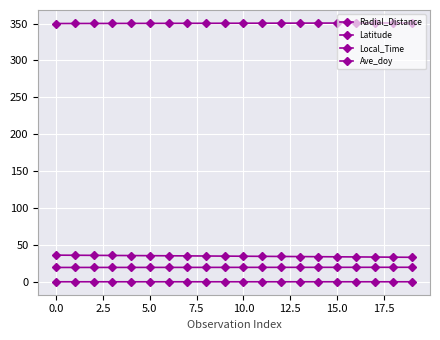

Reading left to right, list all the values displayed in this chart.

Radial_Distance: 36.1	35.9	35.8	35.6	35.5	35.3	35.2	35.0	34.9	34.7	34.6	34.4	34.3	34.1	34.0	33.8	33.6	33.5	33.3	33.1
Latitude: -0.1	-0.1	-0.1	-0.1	-0.1	-0.1	-0.1	-0.1	-0.1	-0.1	-0.1	-0.1	-0.1	-0.1	-0.1	-0.1	-0.1	-0.1	-0.1	-0.1
Local_Time: 19.4	19.4	19.4	19.4	19.4	19.4	19.4	19.4	19.5	19.5	19.5	19.5	19.5	19.5	19.5	19.5	19.6	19.6	19.6	19.6
Ave_doy: 350.0	350.1	350.1	350.1	350.2	350.2	350.3	350.3	350.4	350.4	350.4	350.5	350.5	350.6	350.6	350.6	350.7	350.7	350.8	350.8